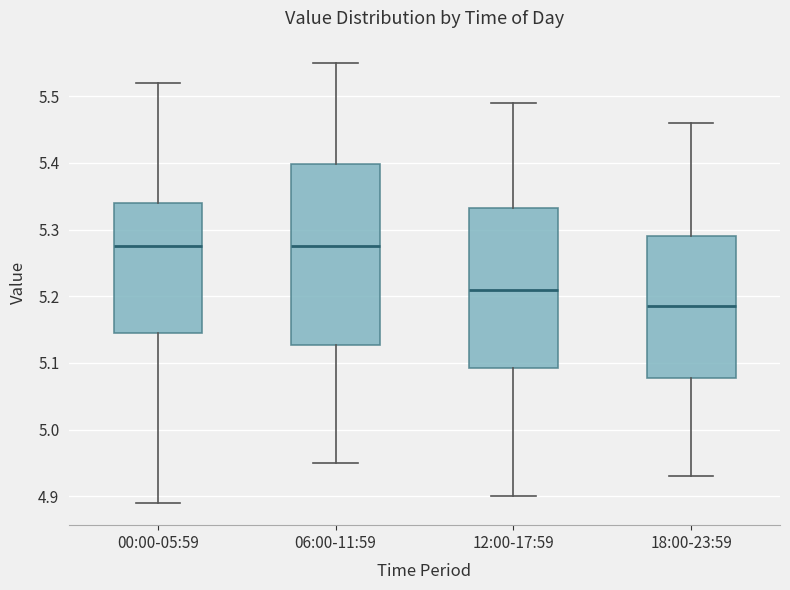

Where does the lower whisker of the box for 12:00-17:59 end on the y-axis? The values are not printed on the chart, so give them approximately, as read against the axis.

4.90